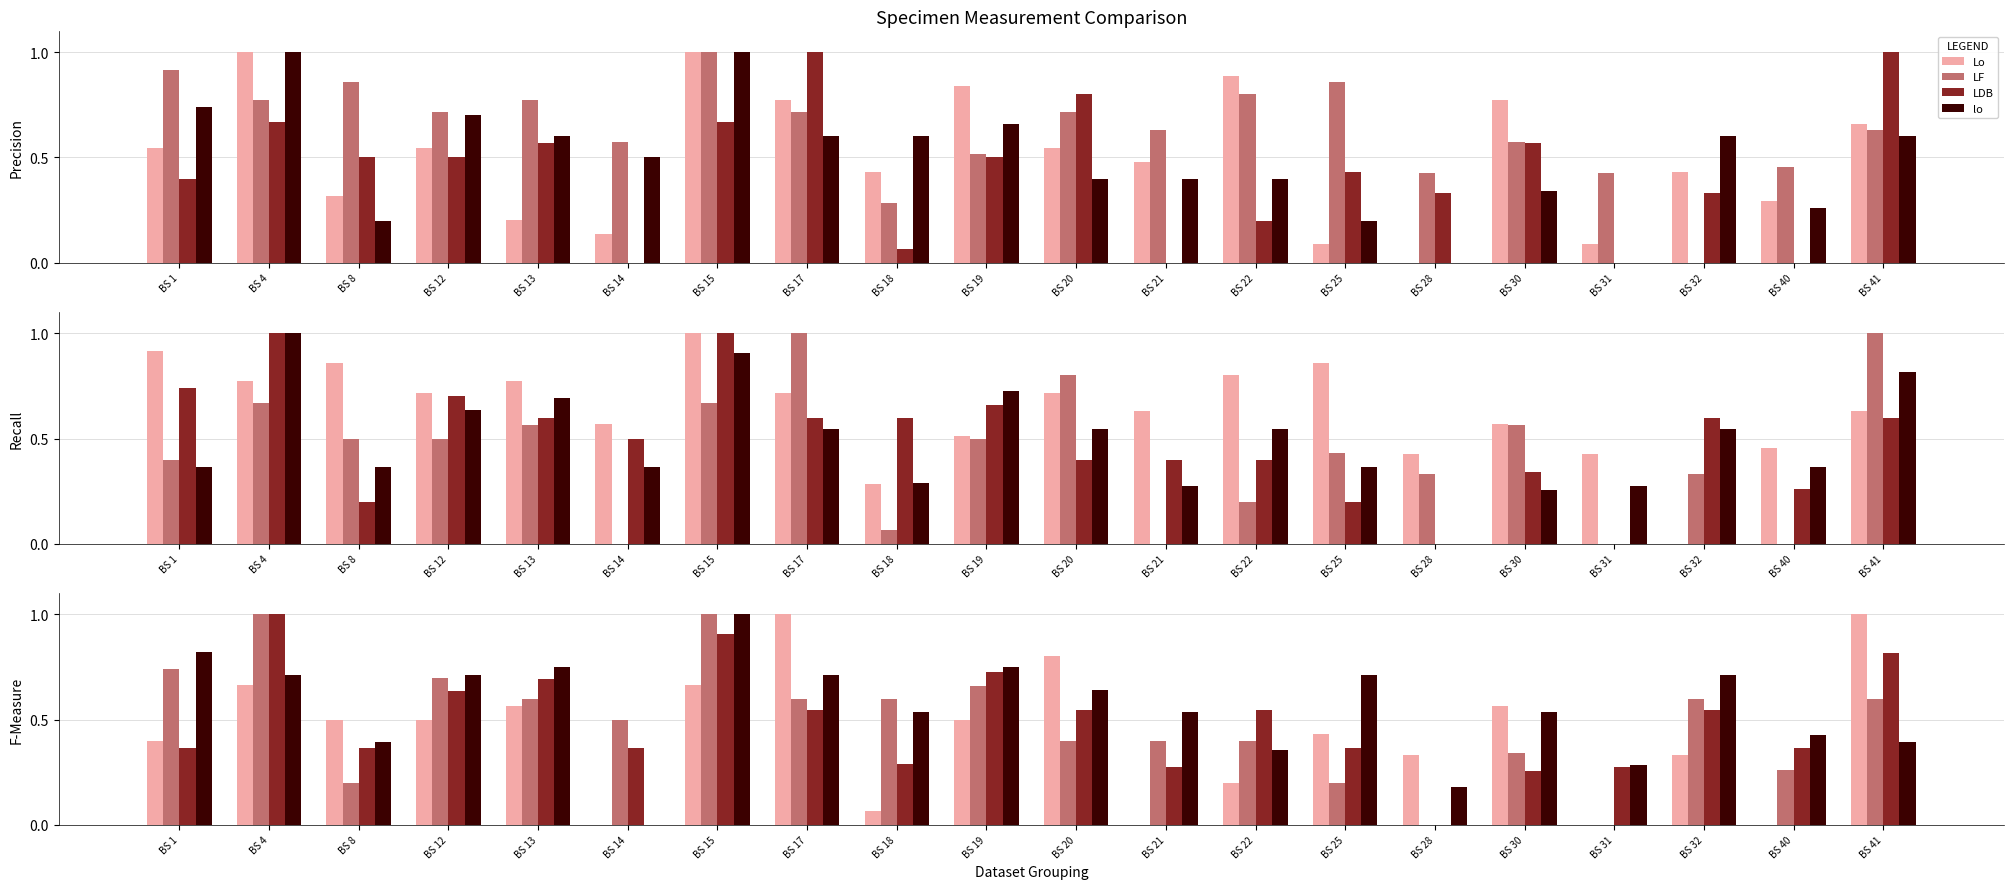

True or false: lo has a value of 0.5 at BS 18.

True